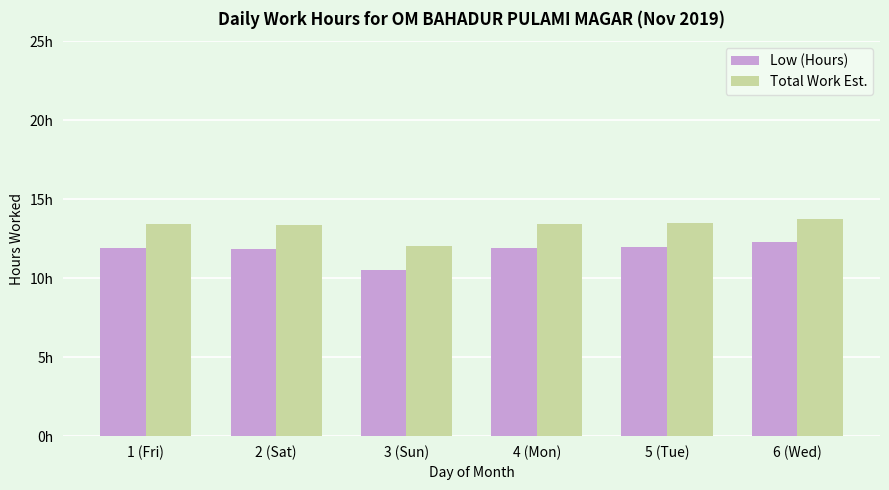

Reading right to left, what are all the values shown in this chart?

Low (Hours): 12.3	12.0	11.9	10.5	11.8	11.9
Total Work Est.: 13.8	13.5	13.4	12.0	13.3	13.4